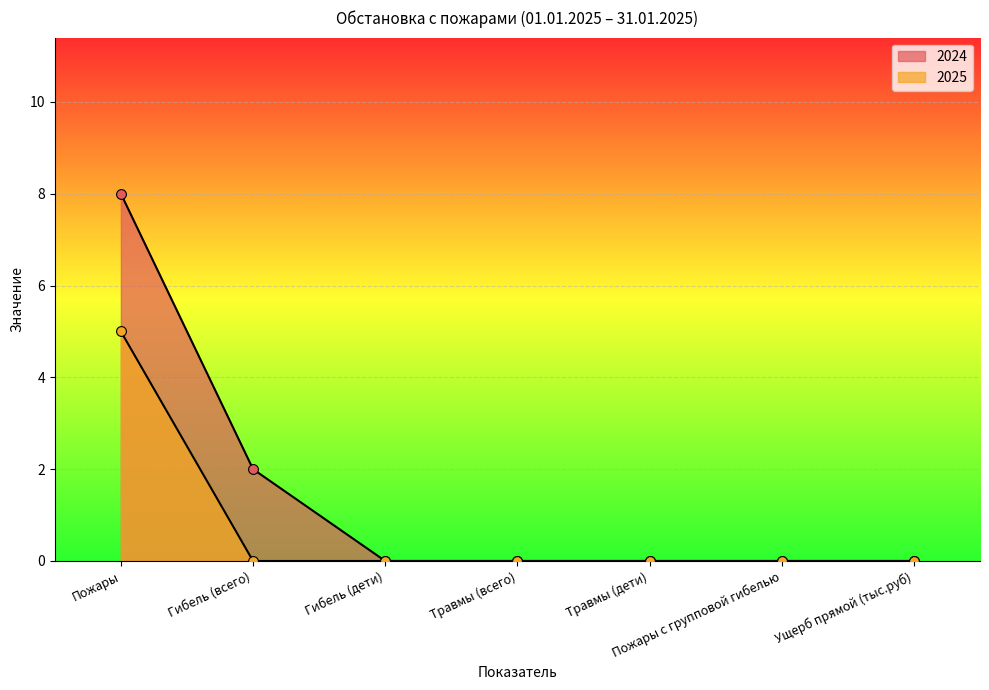

Which series has the largest total across all categories?

2024